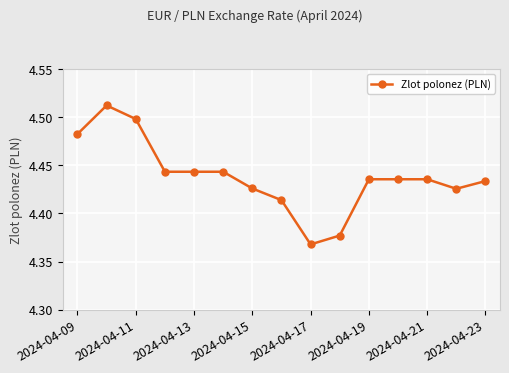

What is the sum of all values?

66.6